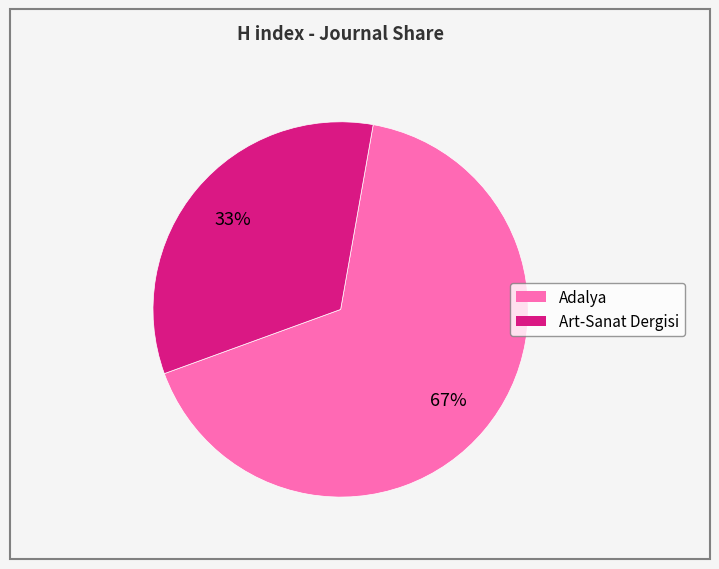

True or false: Art-Sanat Dergisi accounts for 23% of the total.

False